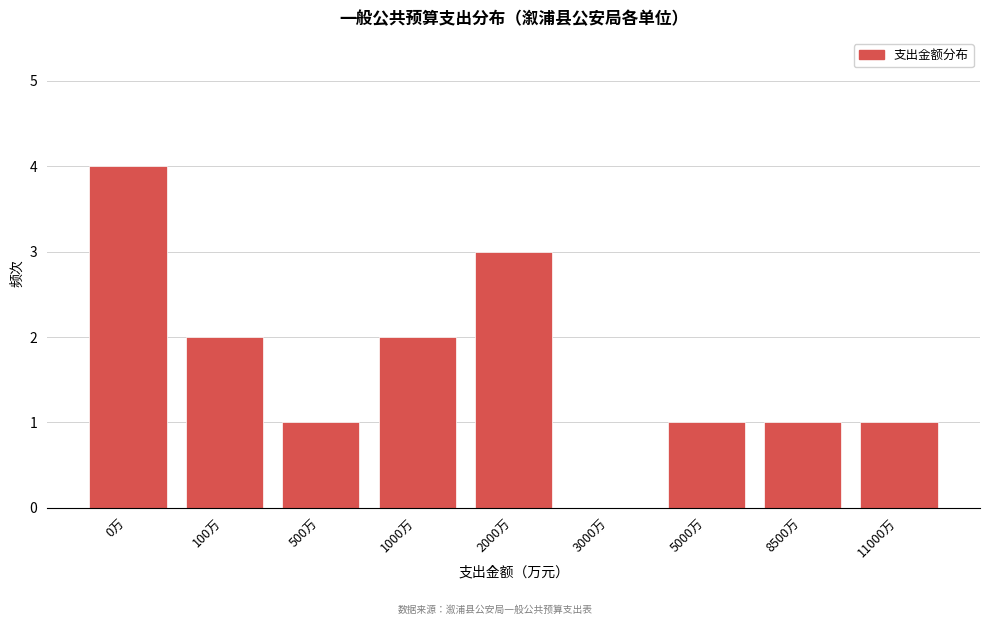

Reading left to right, what are all the values shown in this chart?

0万=4	100万=2	500万=1	1000万=2	2000万=3	3000万=0	5000万=1	8500万=1	11000万=1